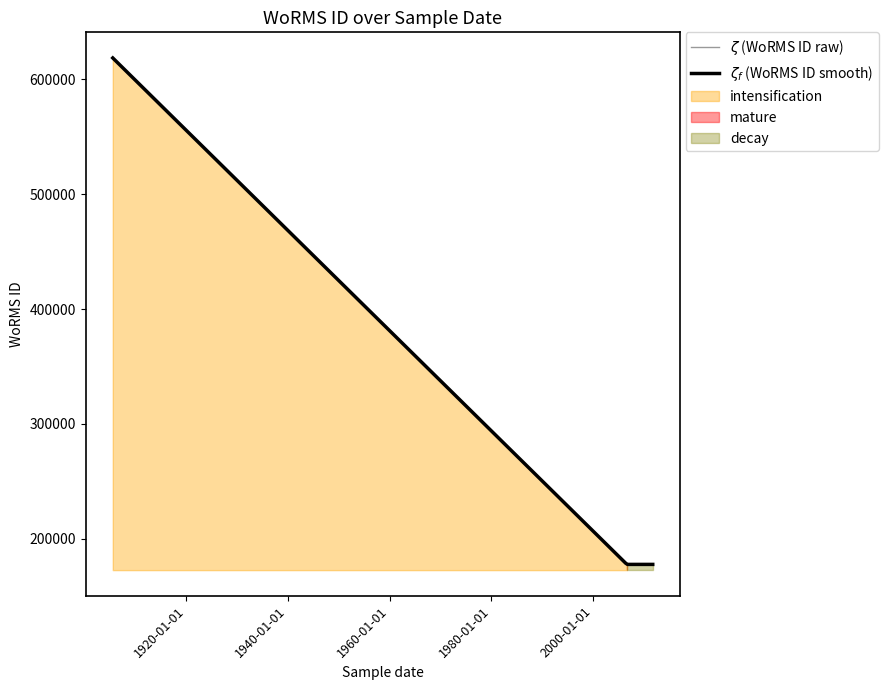

Between 2006-09-01 and 2006-09-01, which is larger?

2006-09-01